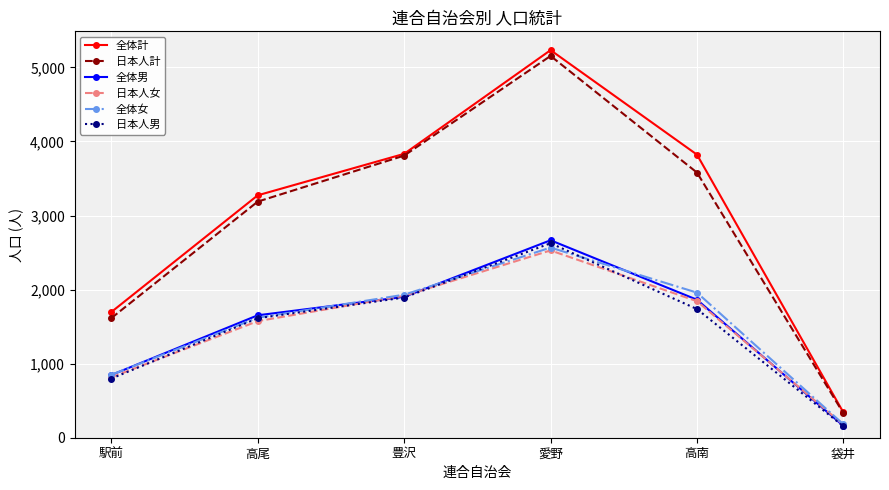

What is the label of the 6th point from the left?

袋井